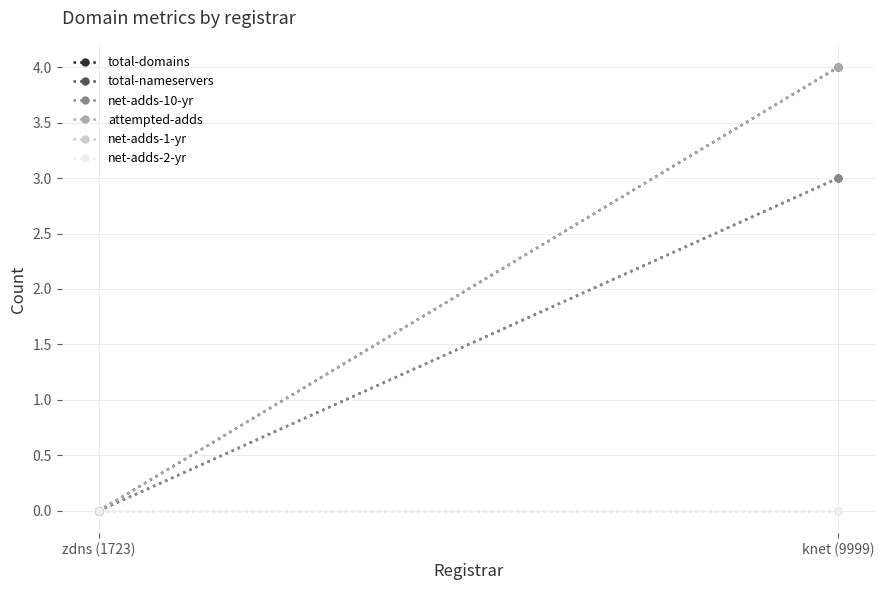

Count the number of categories in the chart.

2